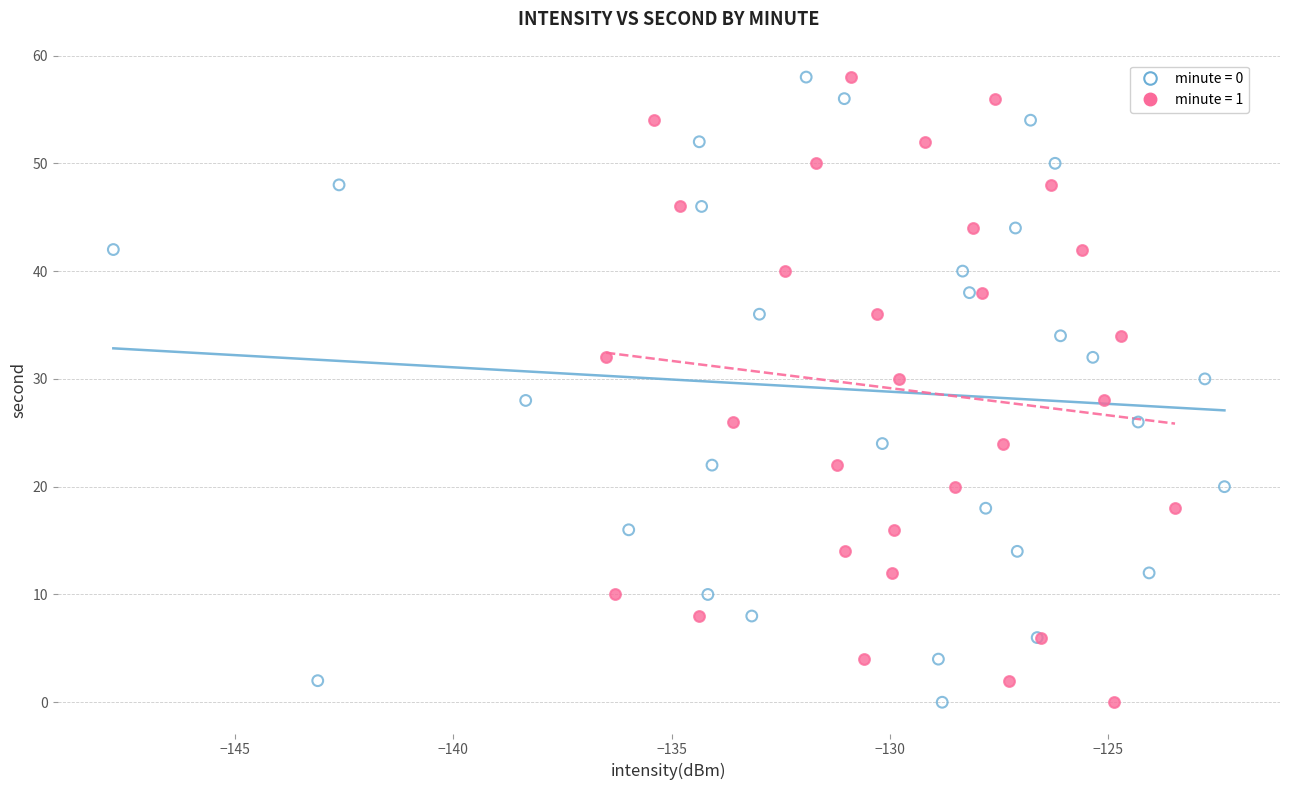

What are all the series names shown in the legend?

minute = 0, minute = 1